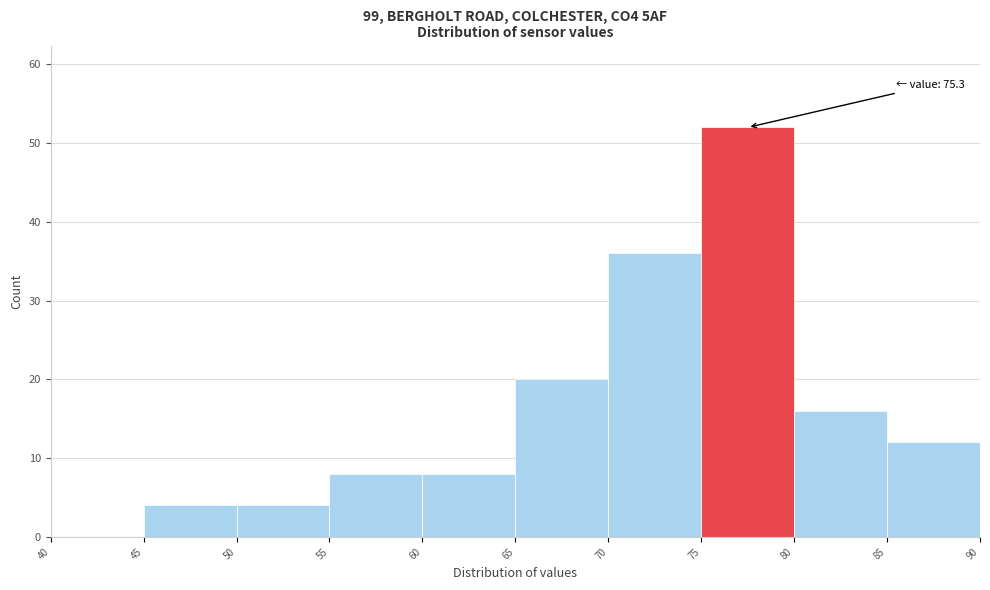

Over which range of the x-axis is the bar tallest?

75 to 80